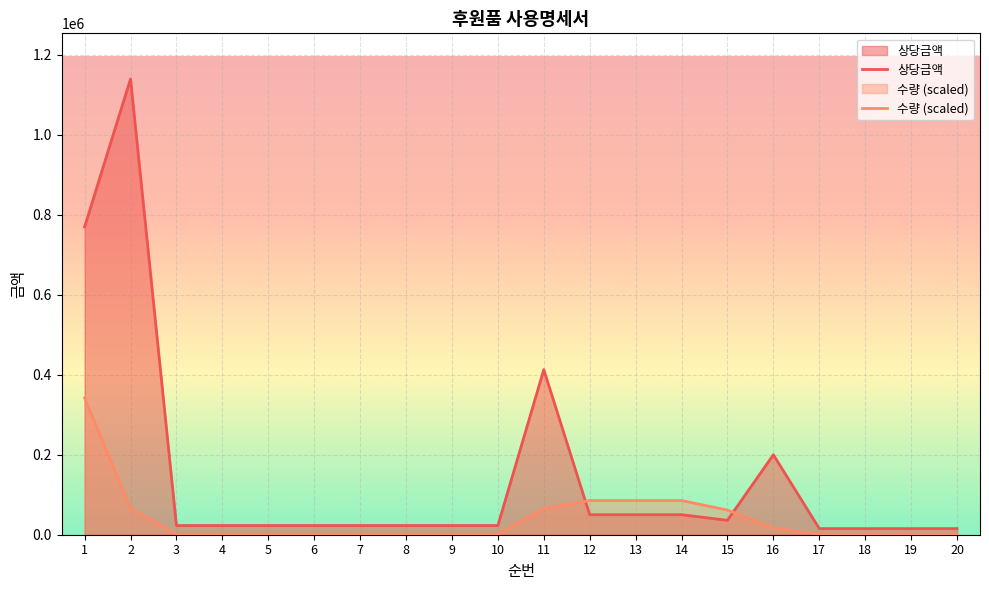

At how many categories does at least one series exceed 751058?

2